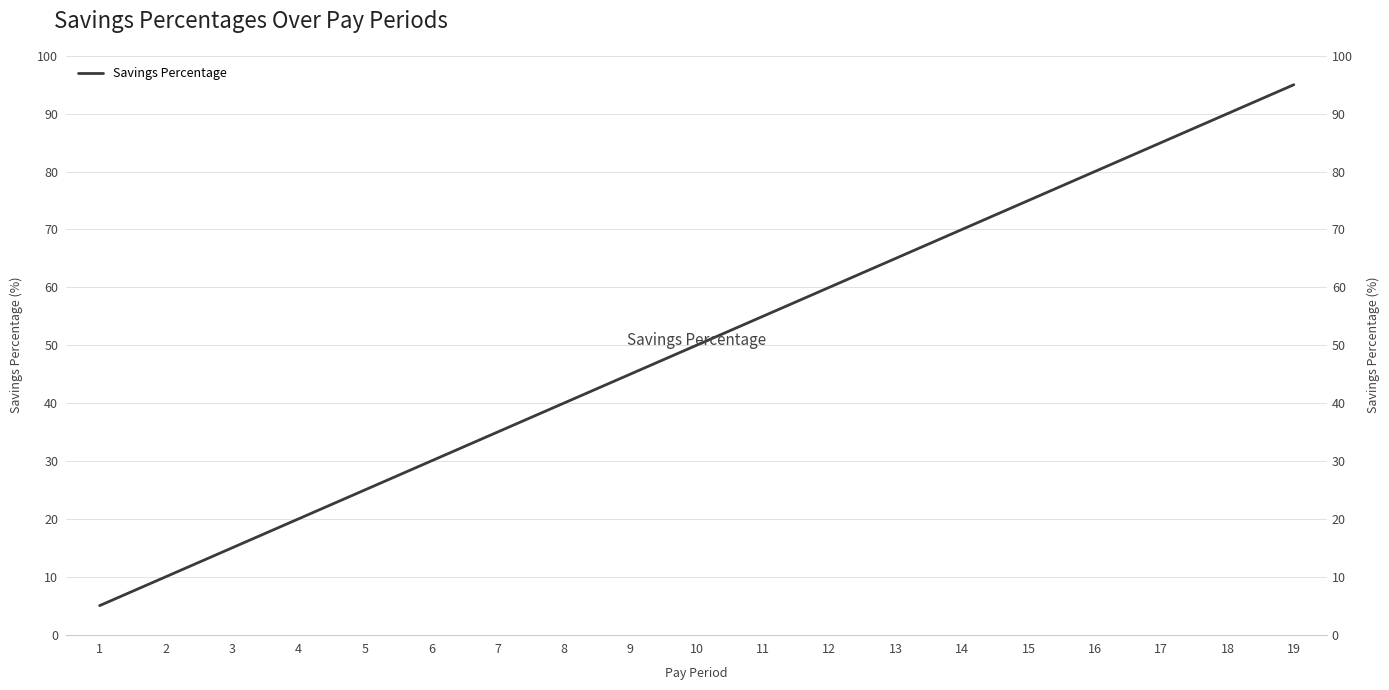

What is the difference between the values at 13 and 7?

30